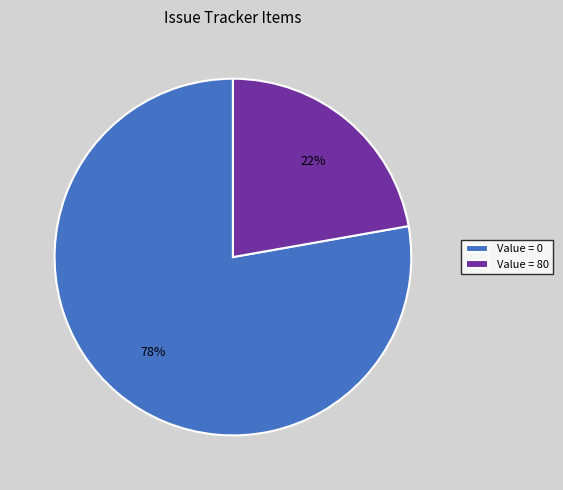

Rank the categories by value from lowest to highest.

Value = 80, Value = 0